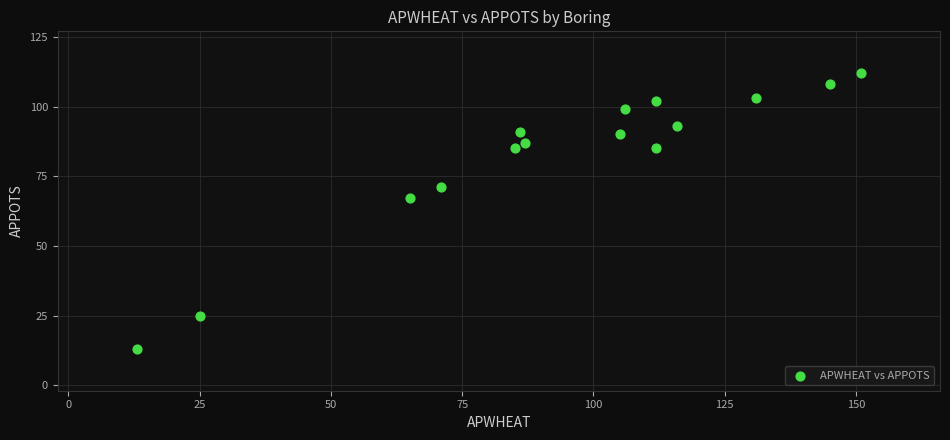

What Y value in the scatter plot is closest to 62?

67